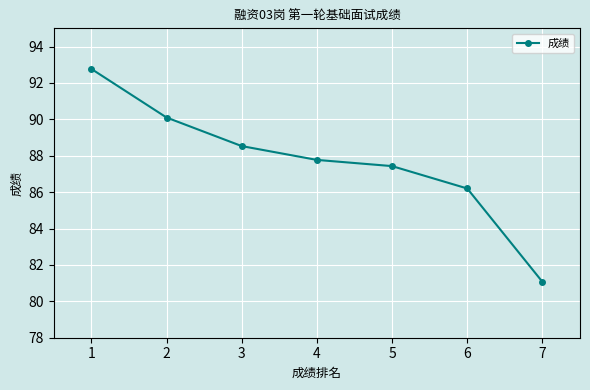

What is the smallest value displayed?

81.1